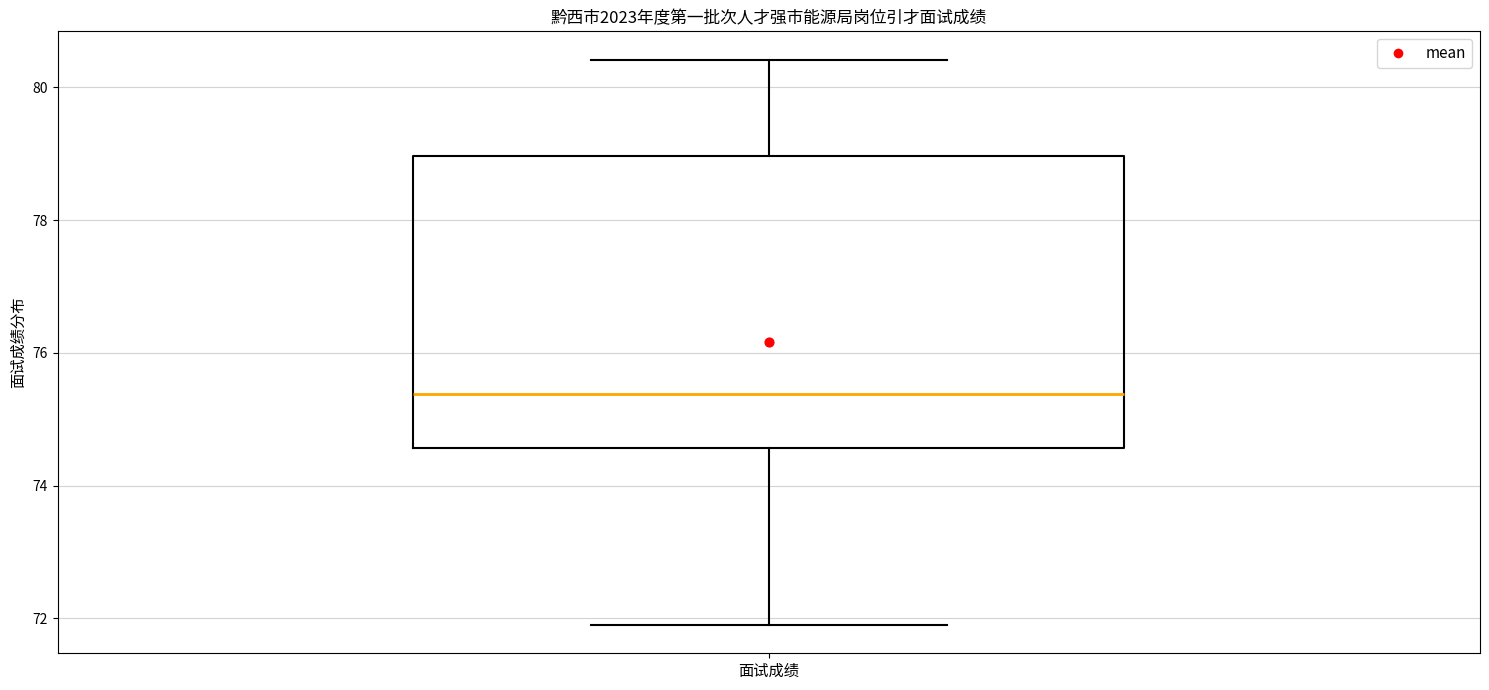

Where is the upper edge of the box for 面试成绩 on the y-axis? The values are not printed on the chart, so give them approximately, as read against the axis.

79.0